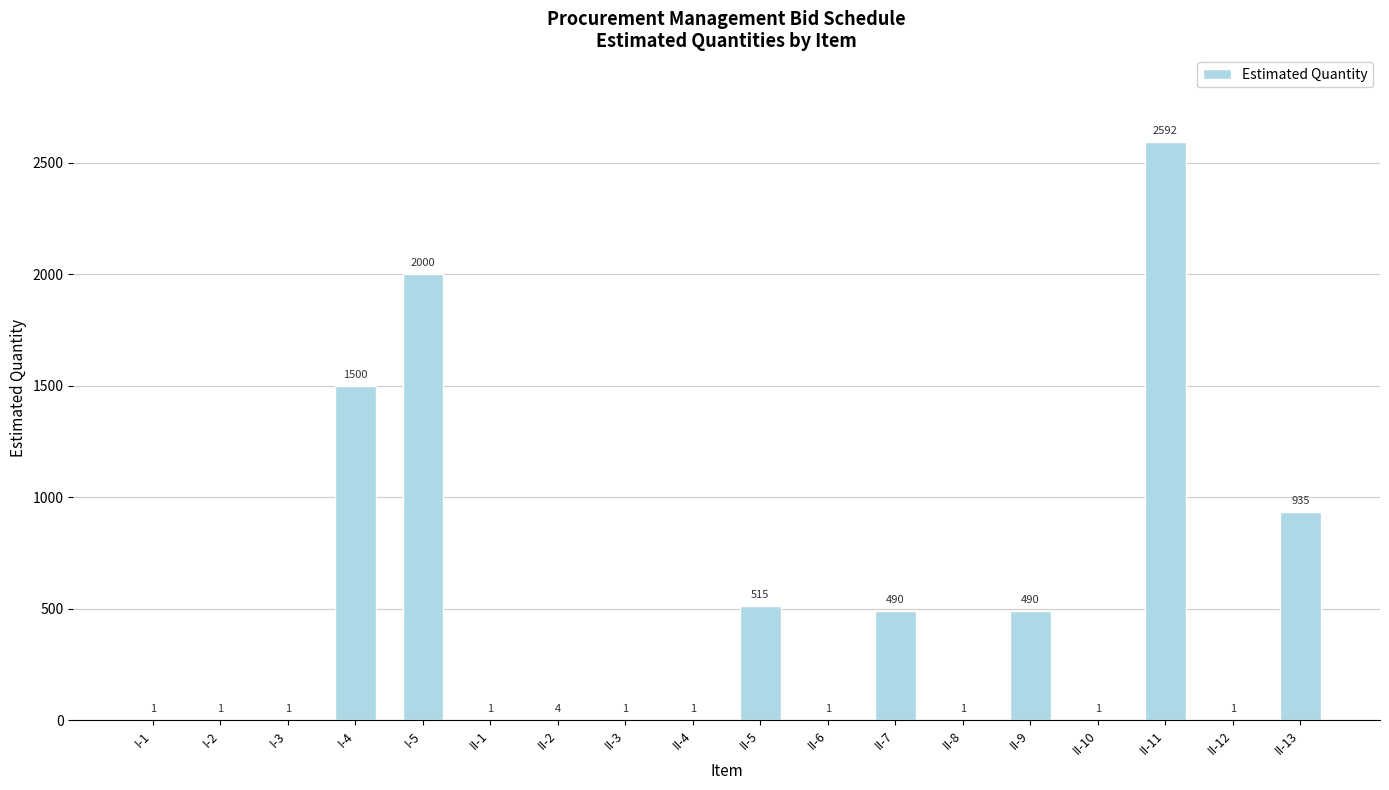

Is it true that the value at I-4 is 510?

False